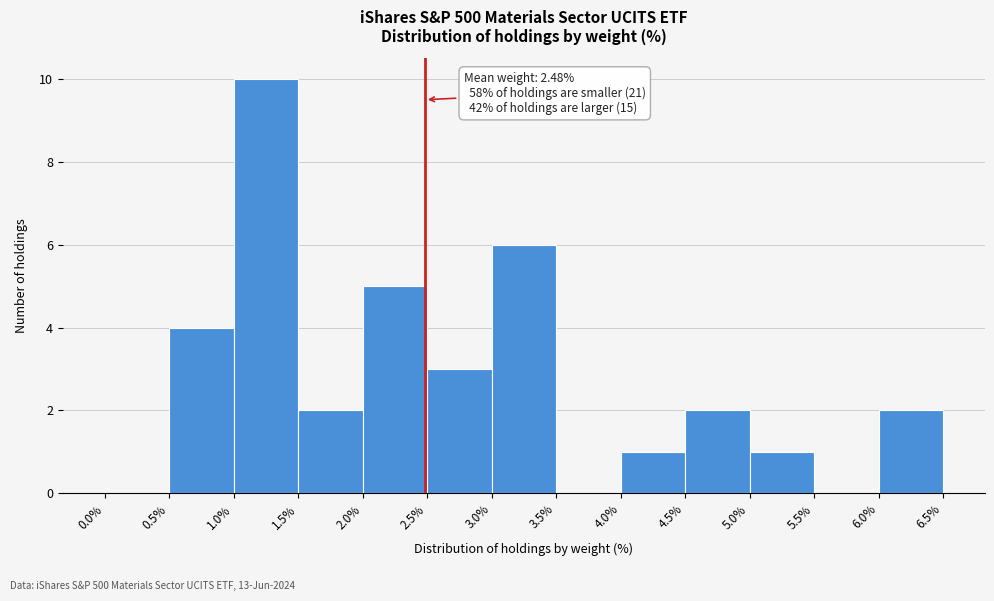

Over which range of the x-axis is the bar tallest?

1.0% to 1.5%